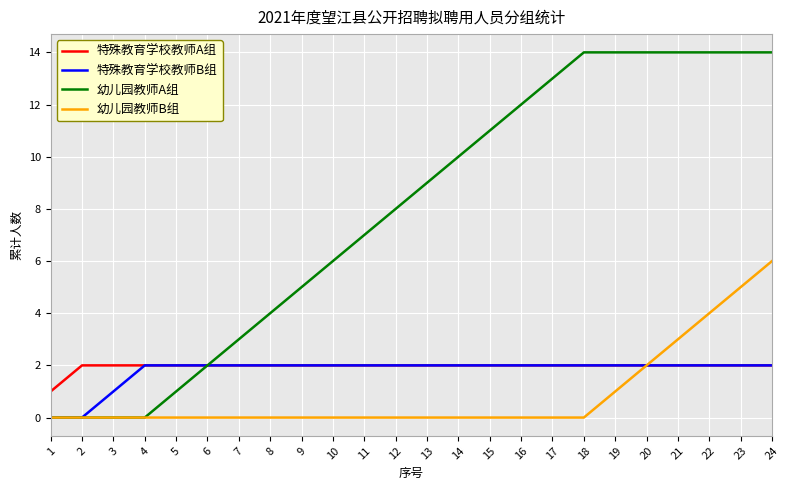

Is it true that 幼儿园教师B组 equals 2 at 17?

False